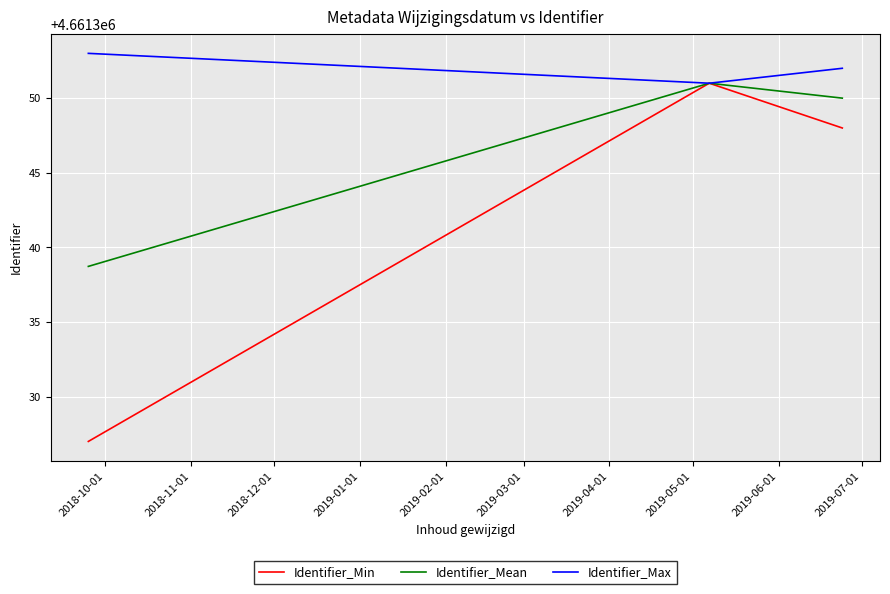

Rank the series by their average value, from lowest to highest.

Identifier_Min, Identifier_Mean, Identifier_Max